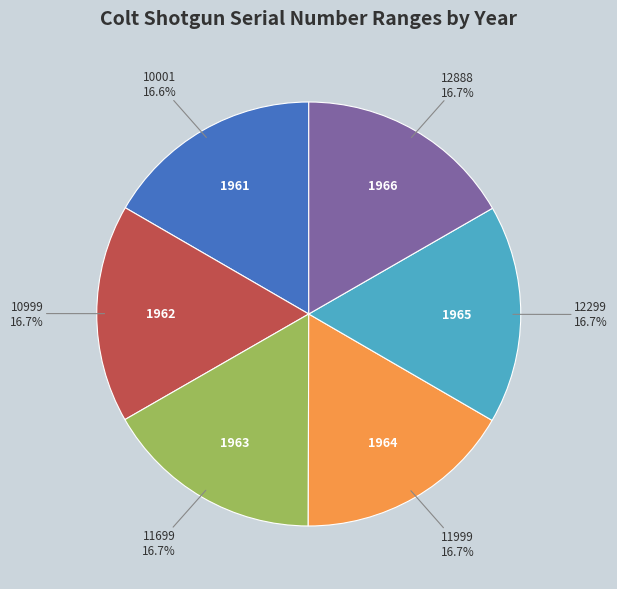

Is there any slice that represents more than half of the pie?

No